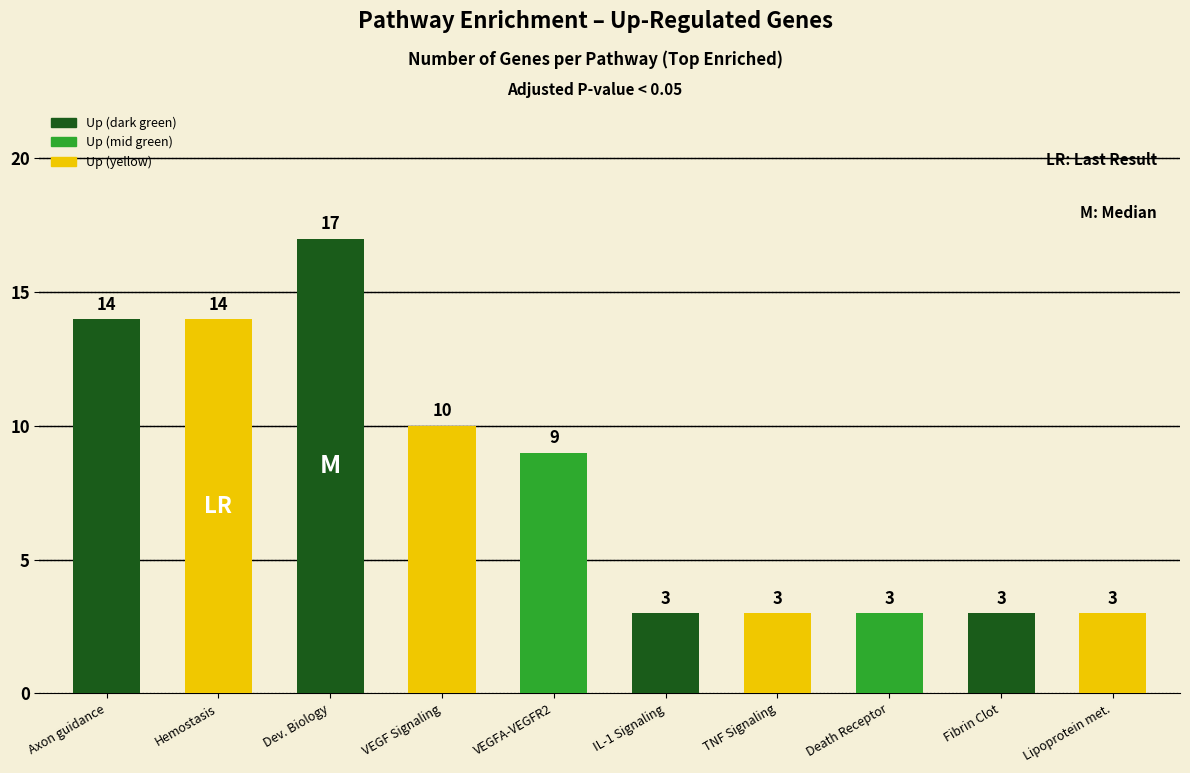

What position from the right is Lipoprotein met.?

1